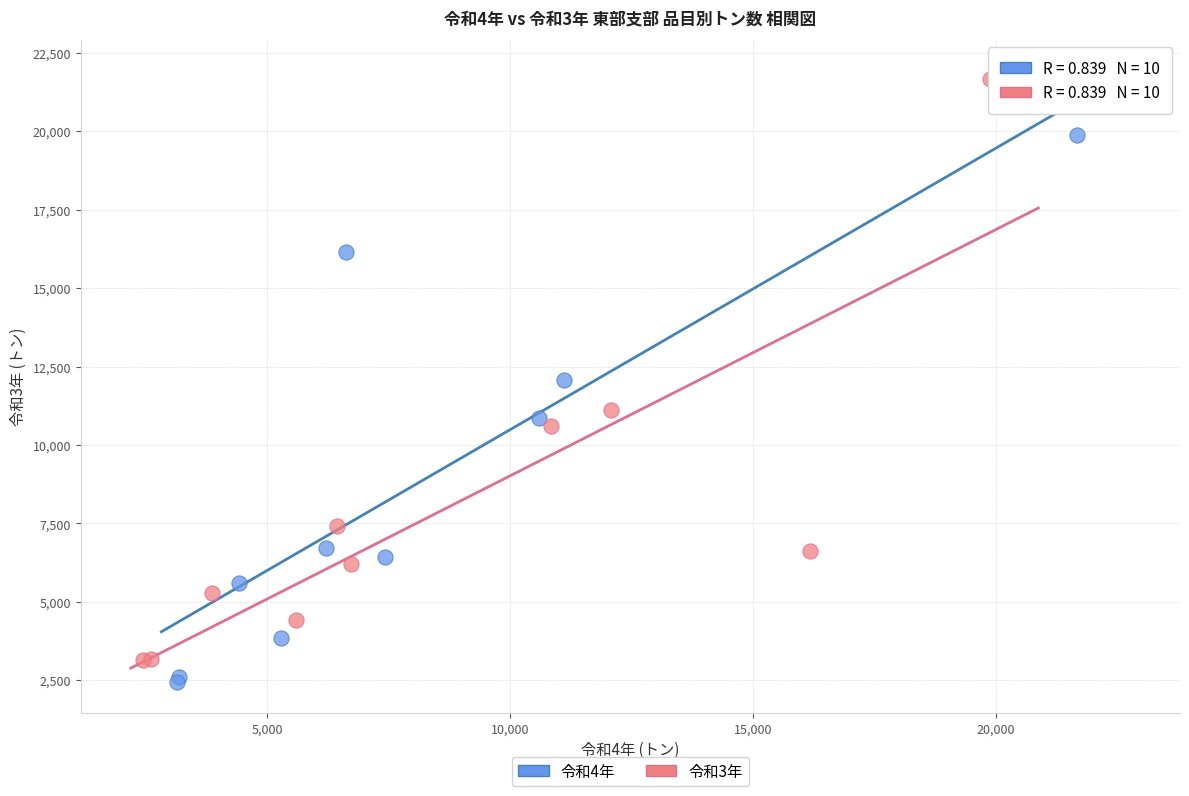

Which series has the widest spread of Y values?

令和3年